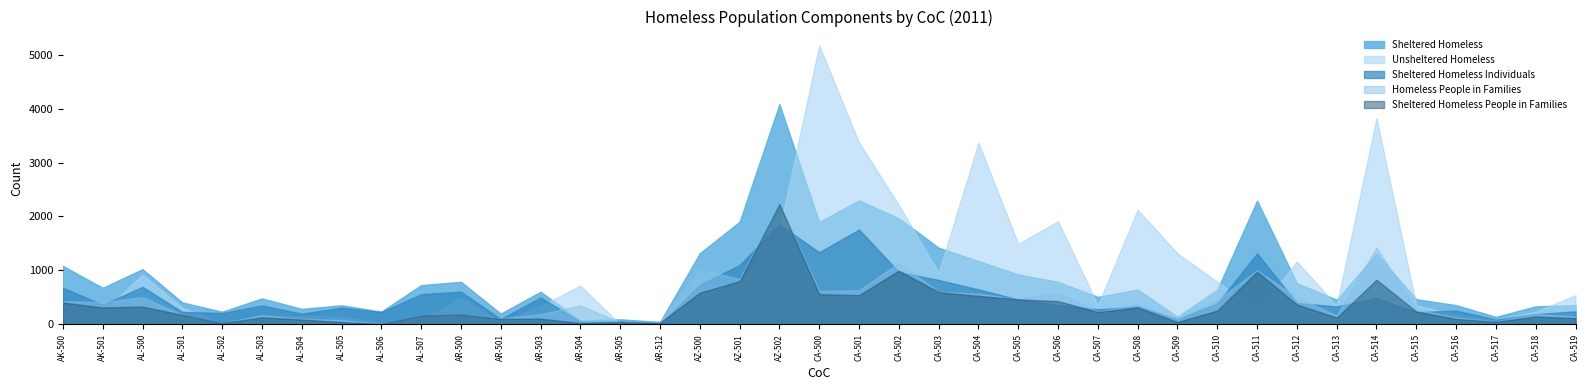

Where is Sheltered Homeless Individuals nearest to the value 932?

CA-502